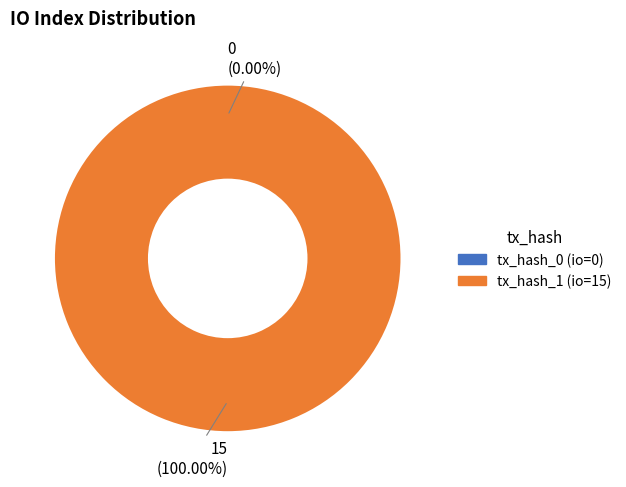

How many slices are in this pie chart?

2